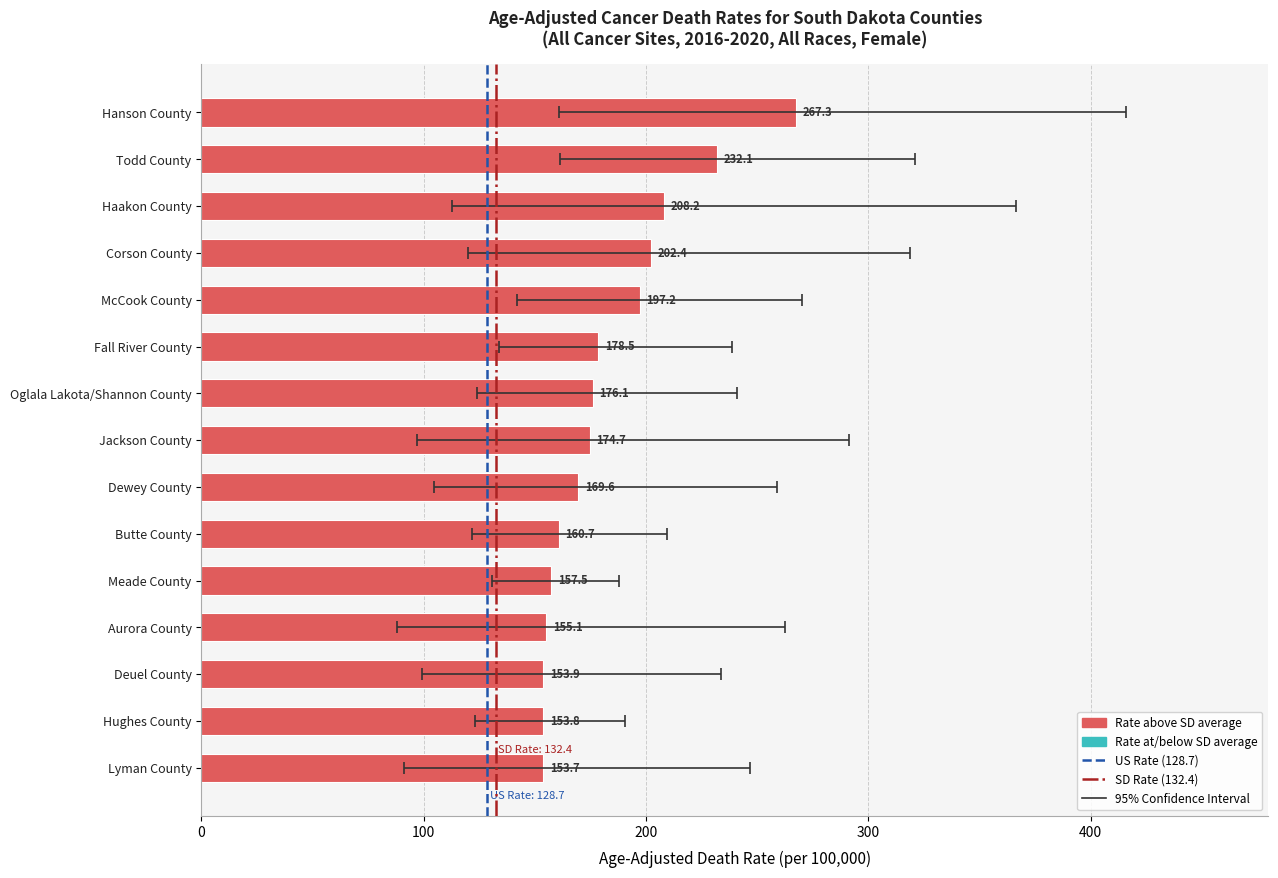

Does the chart contain any negative values?

No